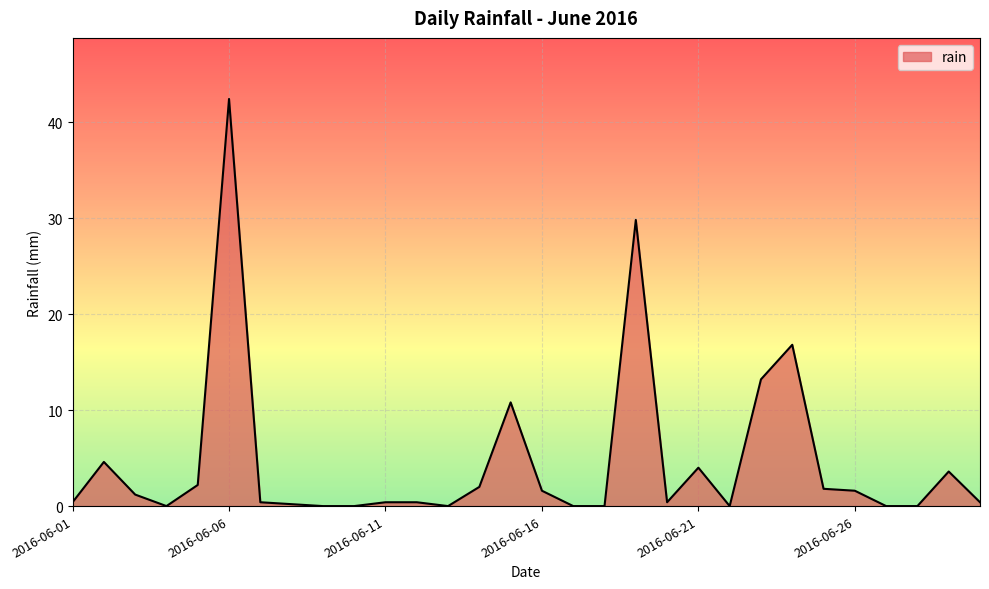

What is the greatest value displayed?

42.4